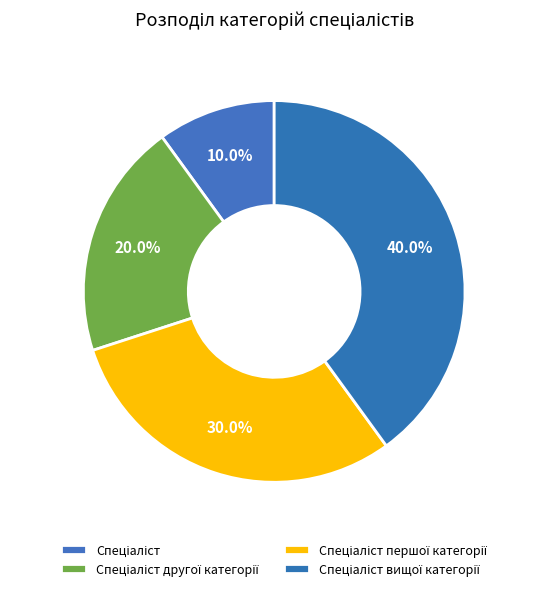

Rank the categories by value from lowest to highest.

Спеціаліст, Спеціаліст другої категорії, Спеціаліст першої категорії, Спеціаліст вищої категорії